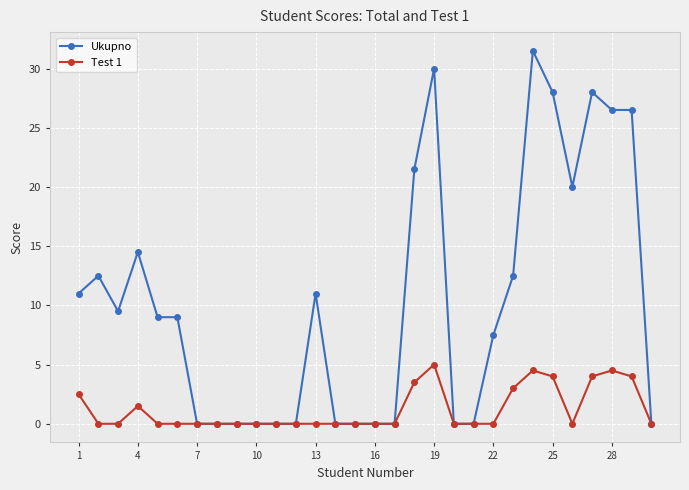

Which series has the largest total across all categories?

Ukupno